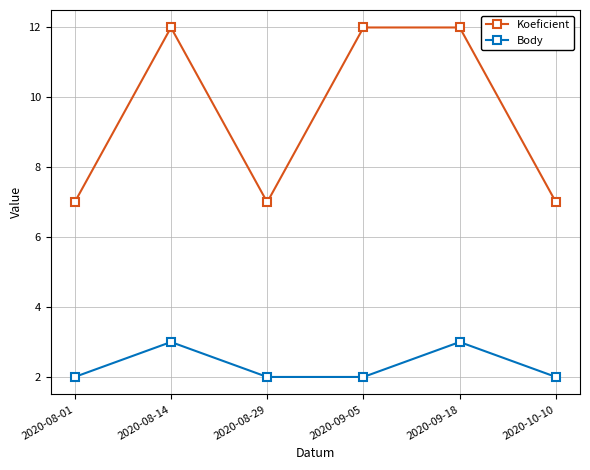

How many lines are shown in the chart?

2